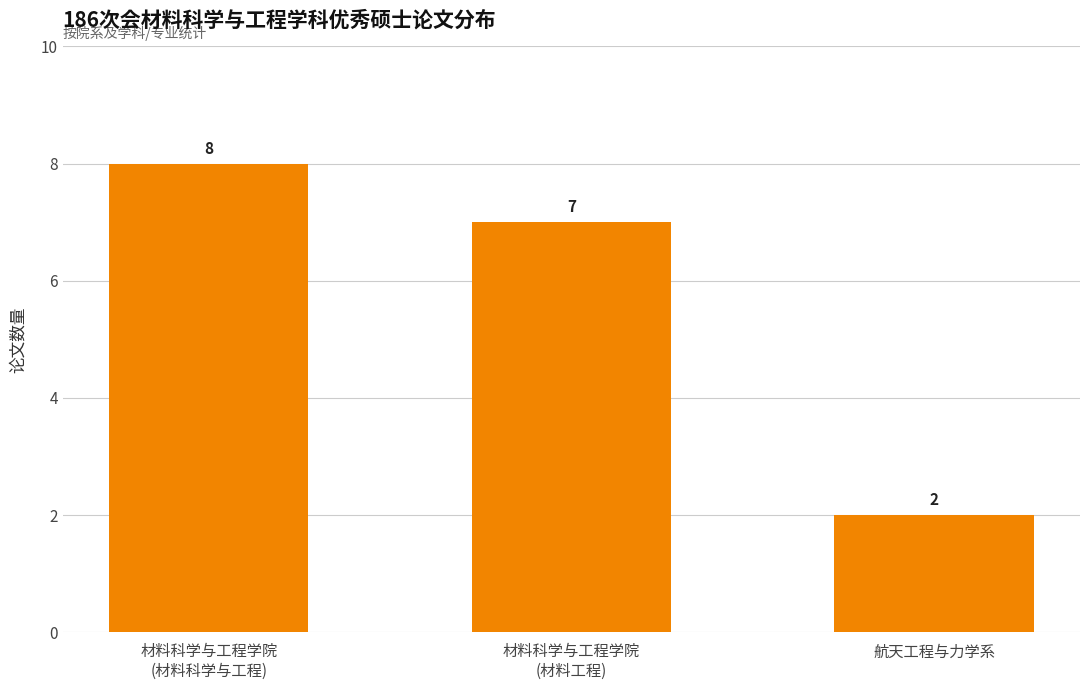

What position from the right is 材料科学与工程学院
(材料科学与工程)?

3